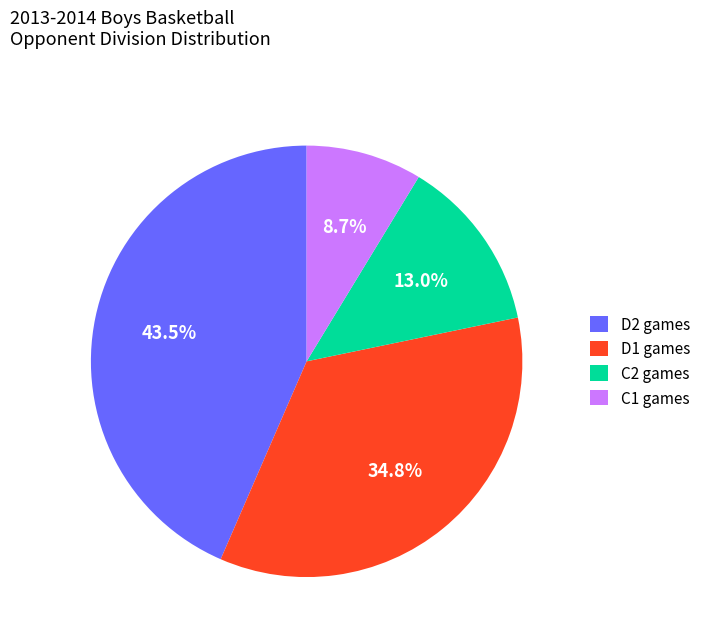

Is there any slice that represents more than half of the pie?

No